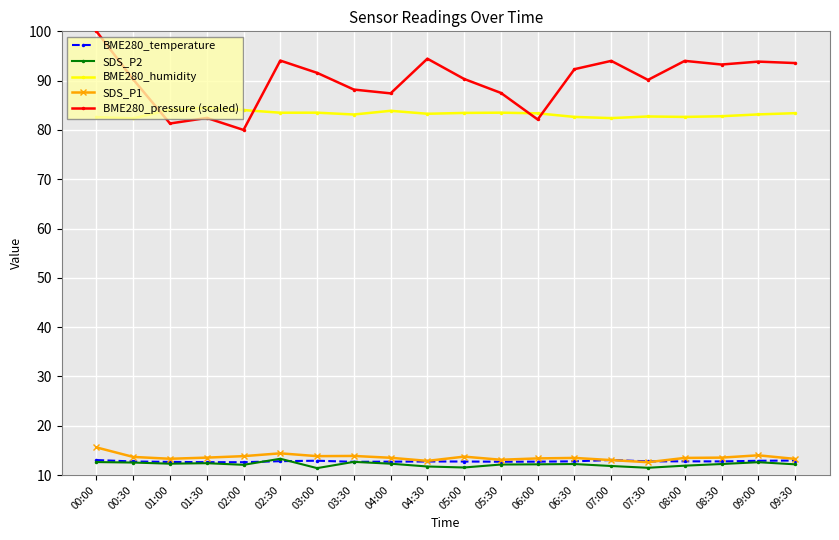

True or false: BME280_humidity has more than 1 points higher than both neighbors.

True